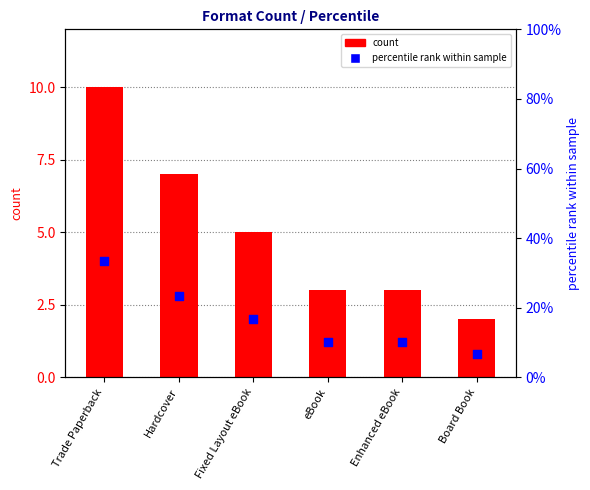

Which series has the widest spread of Y values?

percentile rank within sample